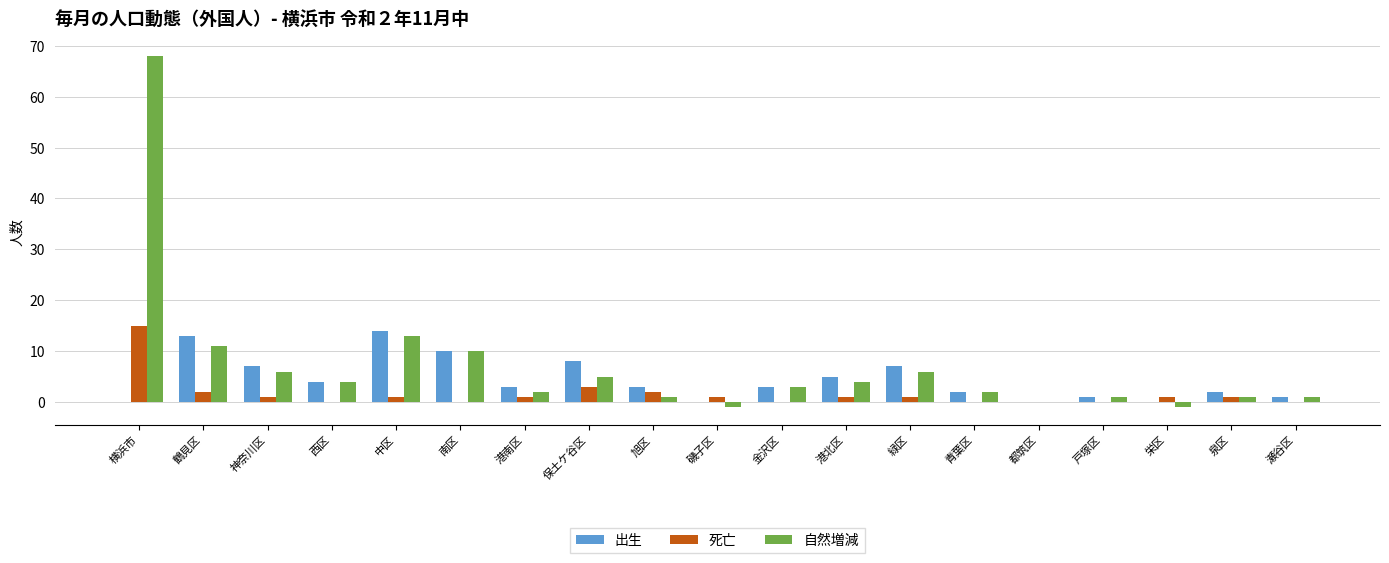

At which label does 自然増減 reach its peak?

横浜市